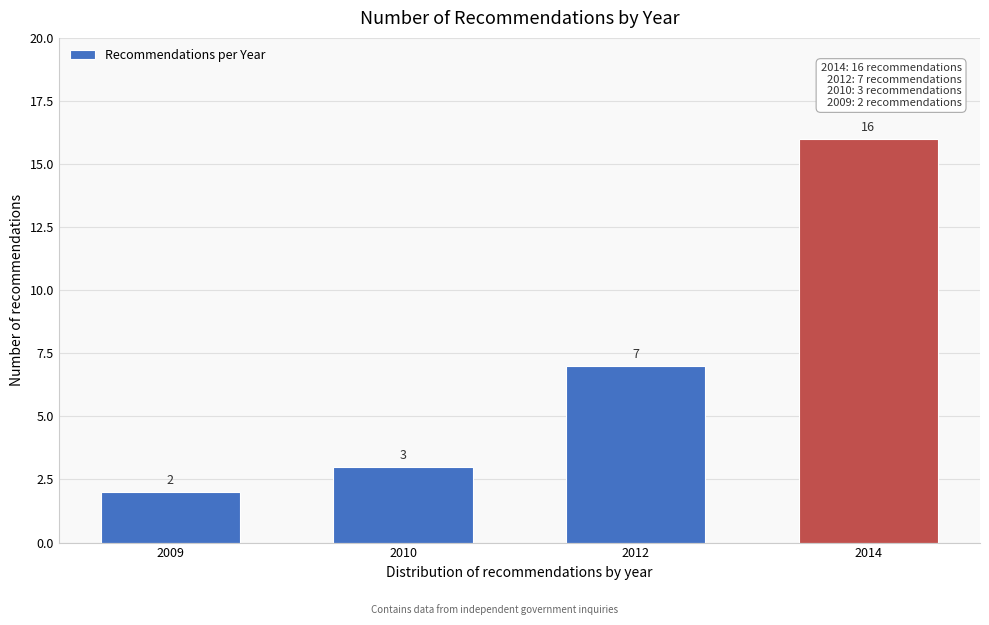

Reading right to left, list all the values displayed in this chart.

16	7	3	2